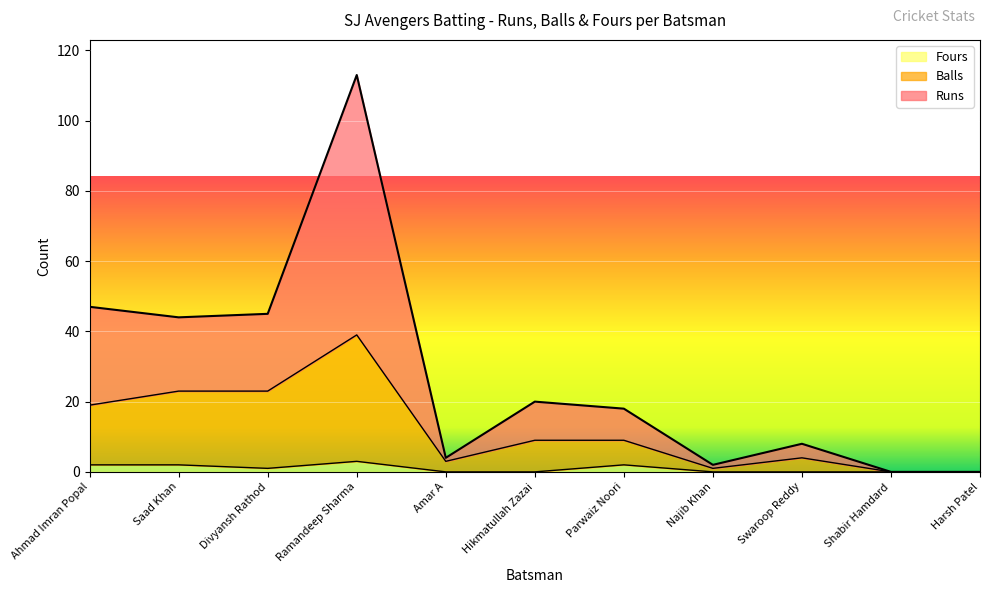

What is the difference between the maximum and minimum values in the Runs series?

113